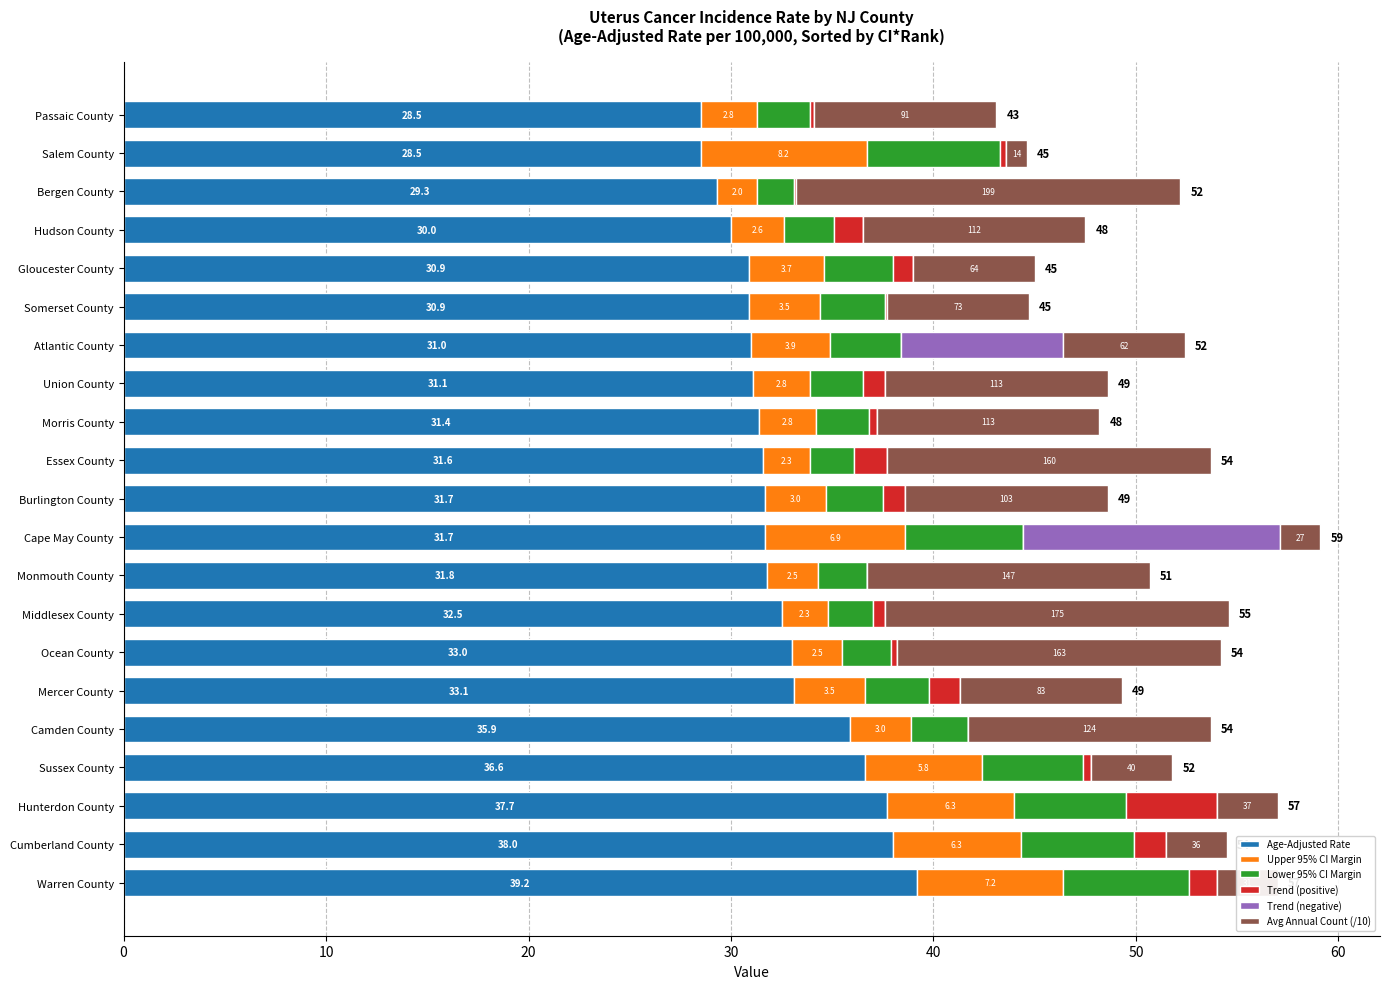

Is it true that Age-Adjusted Rate equals 30.0 at Hudson County?

True